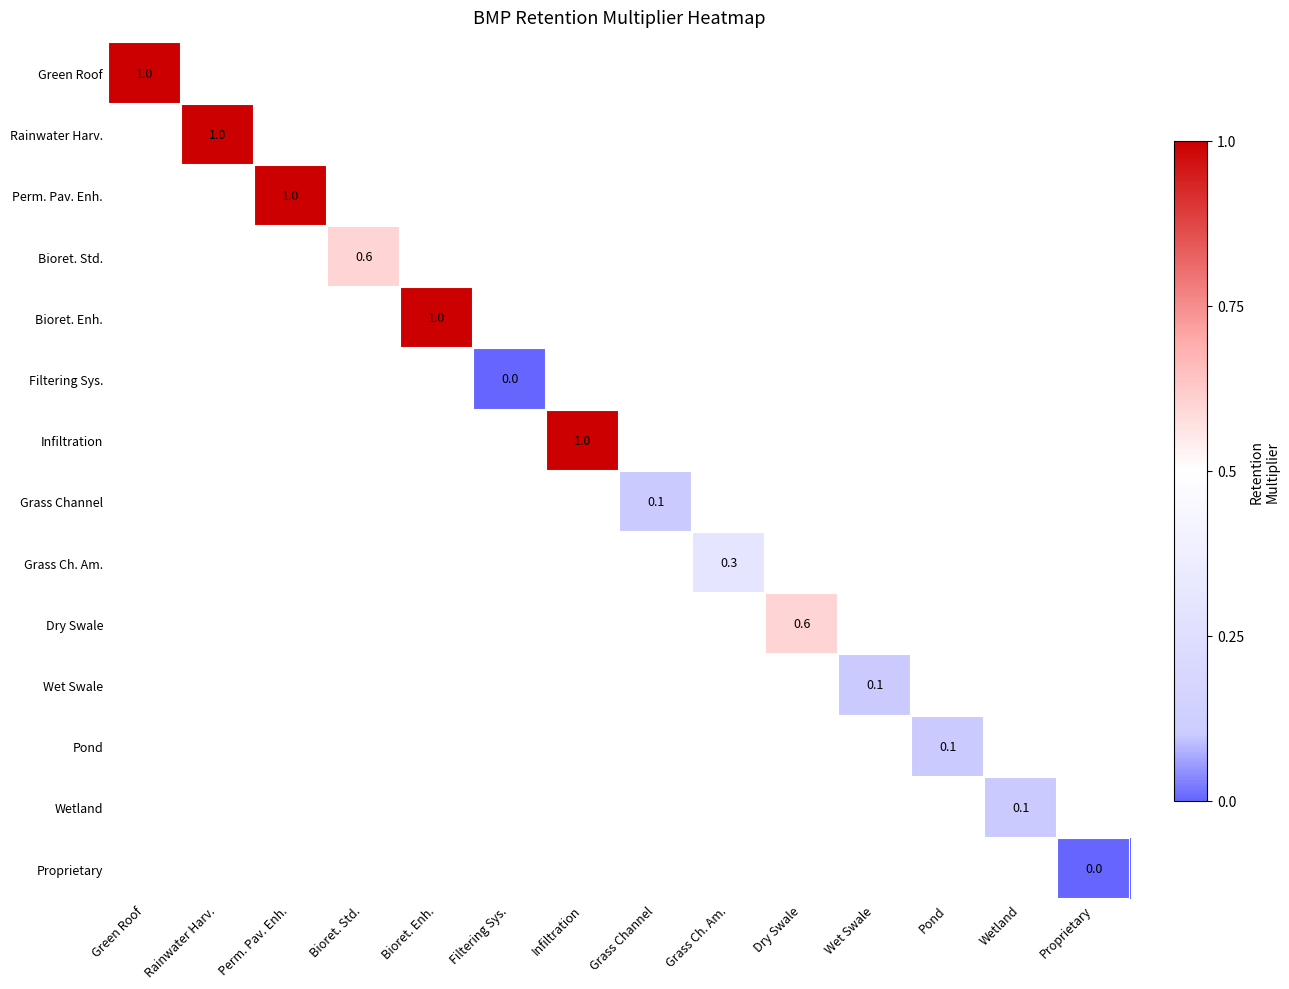

Which series has the largest range (max minus min)?

Green Roof